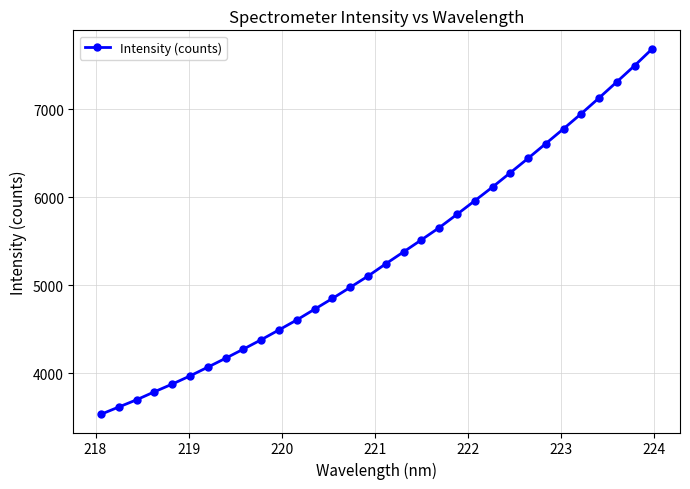

What is the greatest value displayed?

7688.9